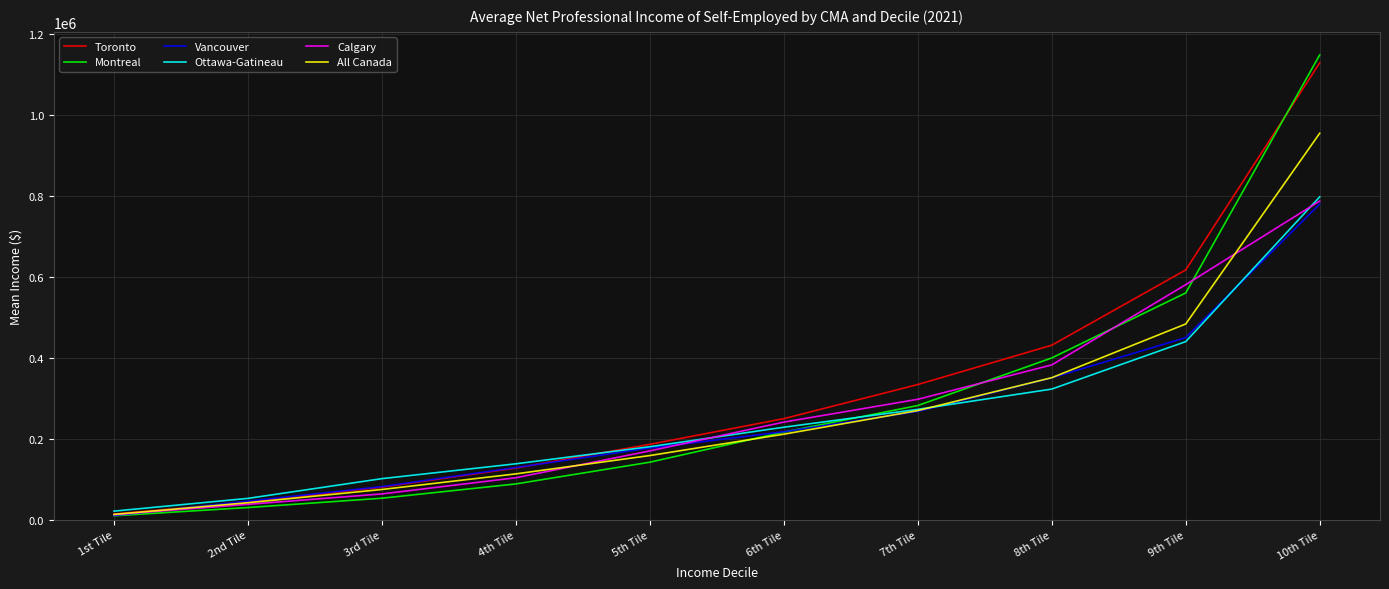

What is the spread (max minus min) of values at 10th Tile?

368680